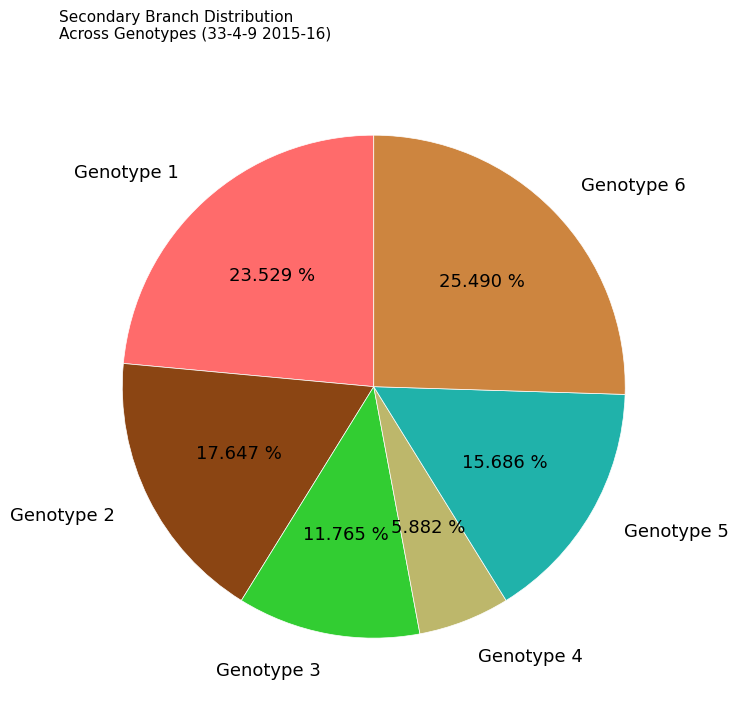

Is it true that Genotype 5 is 8% of the pie?

False